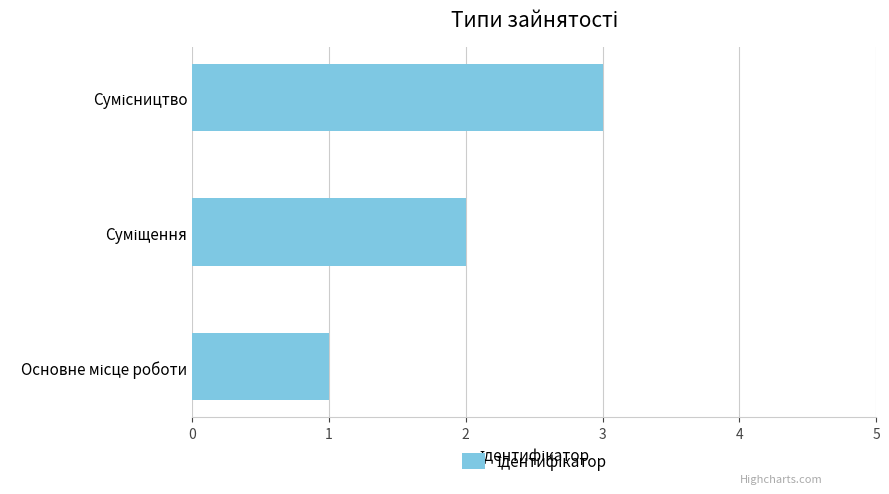

What is the maximum value shown in the chart?

3